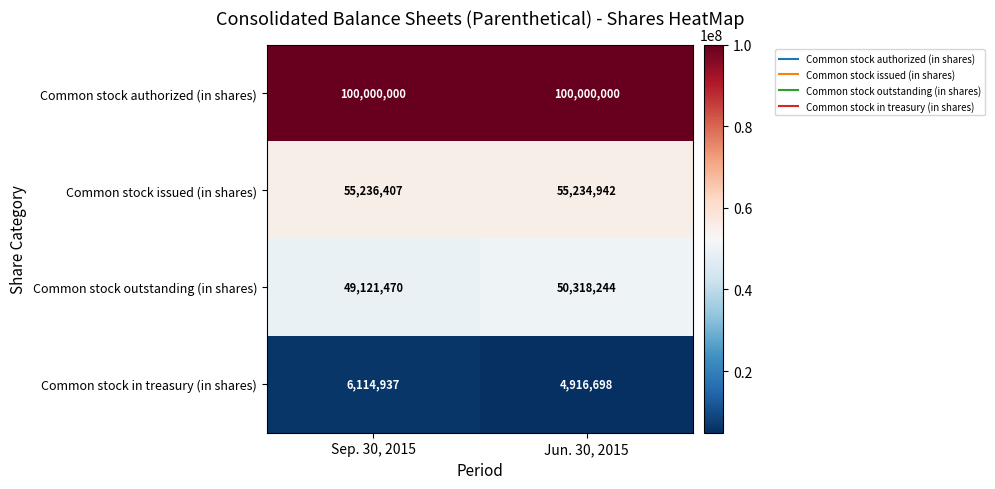

List the labels in order of Common stock in treasury (in shares) value, largest first.

Sep. 30, 2015, Jun. 30, 2015